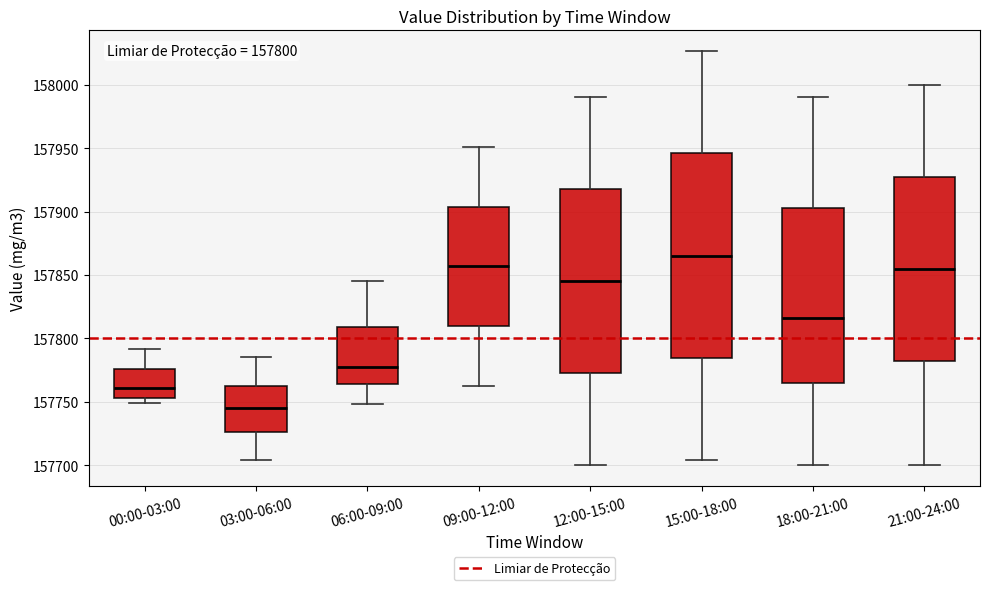

Which box's median line is the lowest?

03:00-06:00